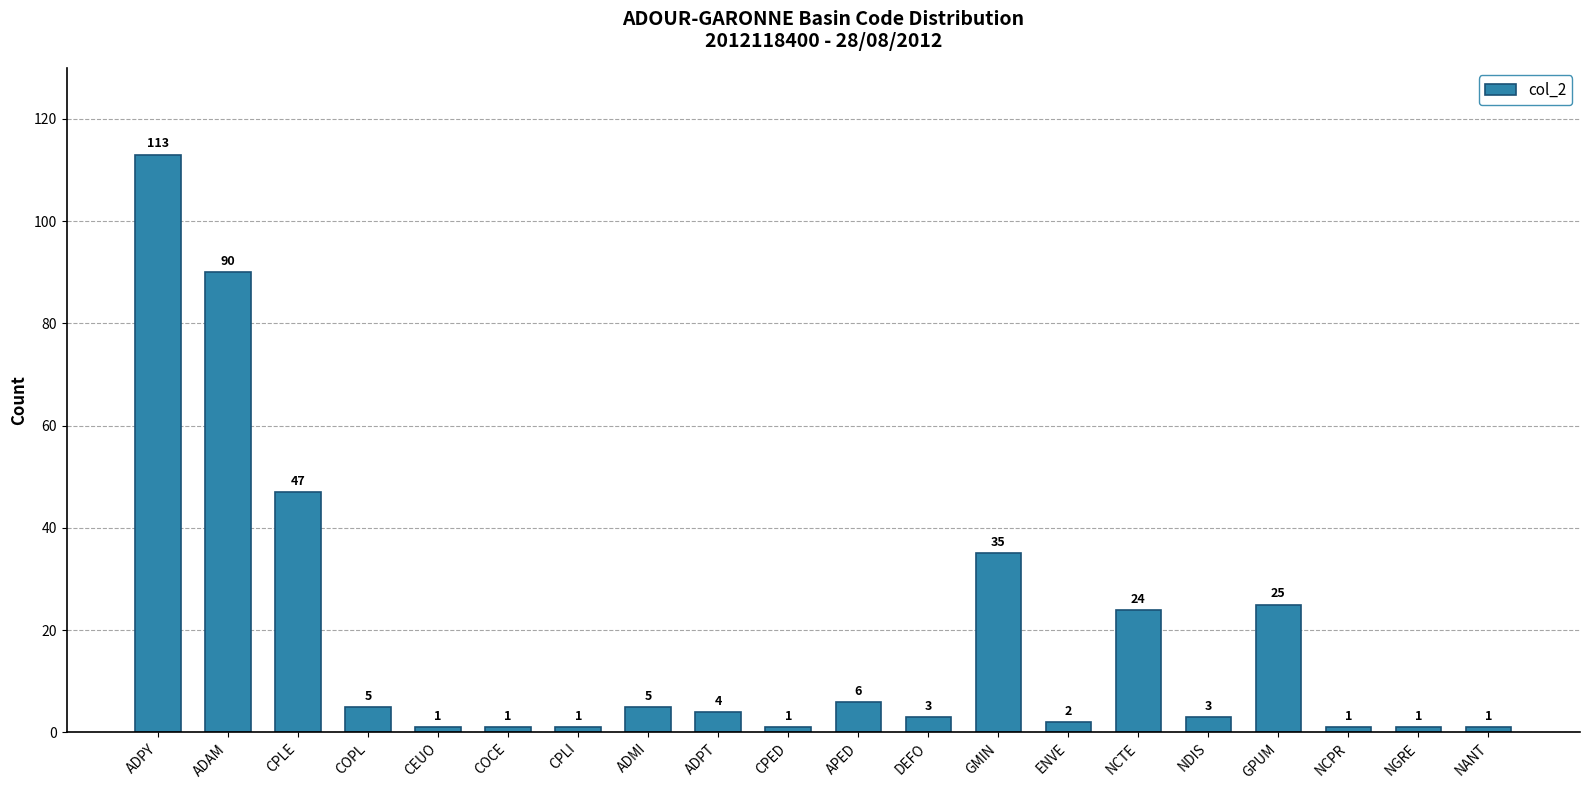

What is the maximum value shown in the chart?

113